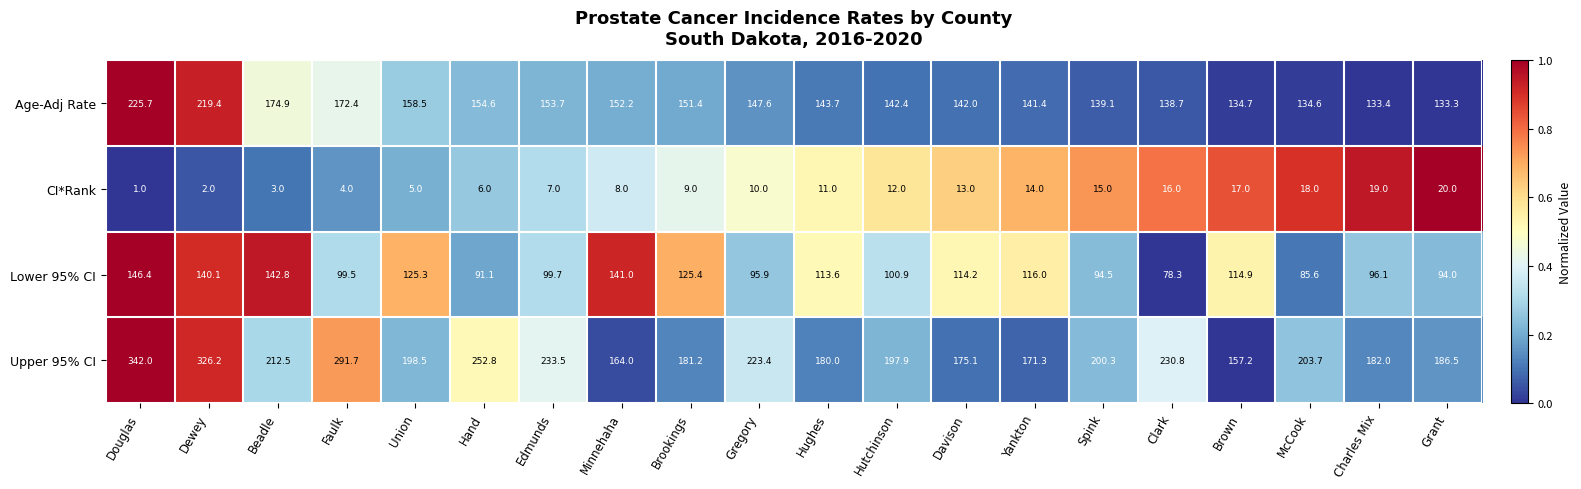

What is the greatest value displayed?

342.0